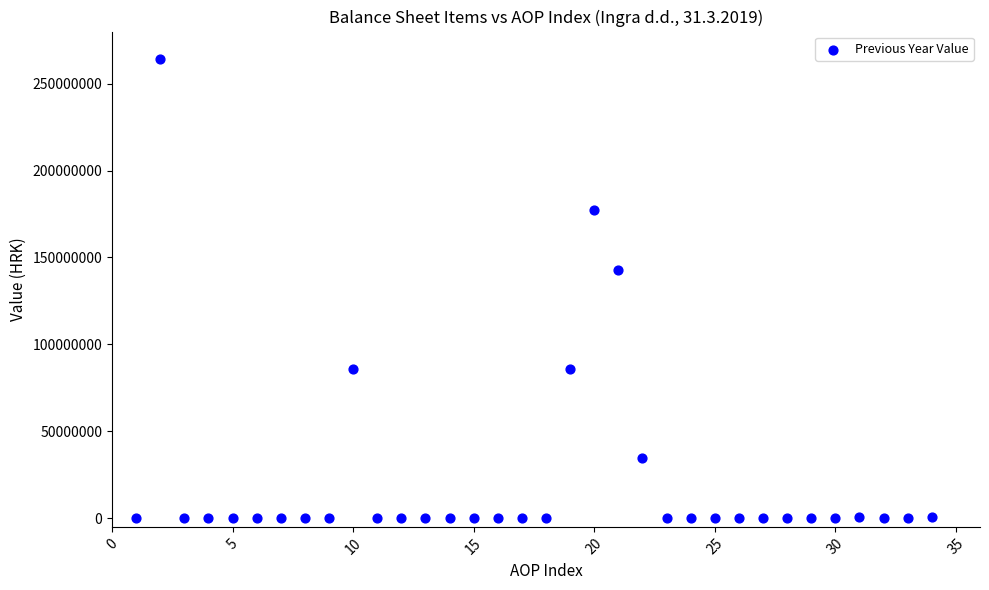

What Y value in the scatter plot is closest to 131993520?

142704766